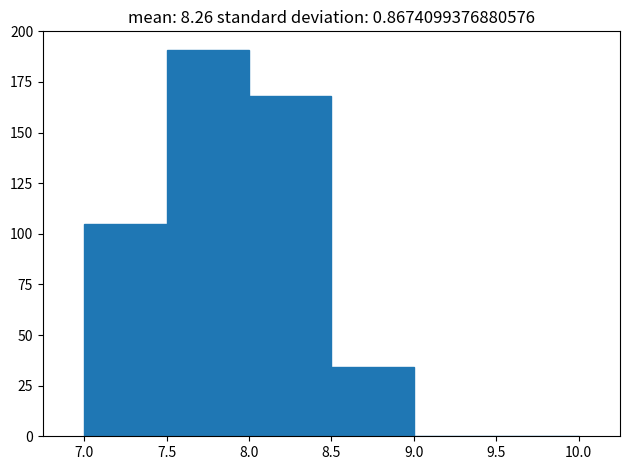

Reading left to right, list every bar in this chart as the range it spans on the x-axis followed by its height. The values are not printed on the chart, so give them approximately, as read against the axis.

7.0 to 7.5: 105
7.5 to 8.0: 190
8.0 to 8.5: 170
8.5 to 9.0: 35
9.0 to 9.5: 0
9.5 to 10.0: 0